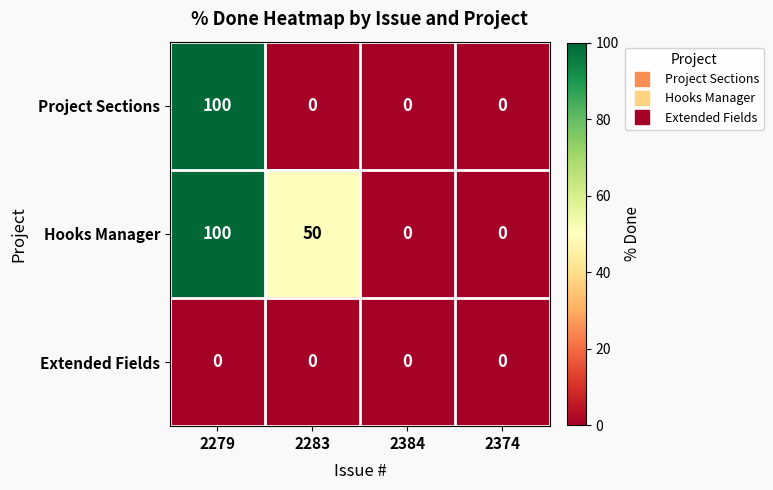

What is the greatest value displayed?

100